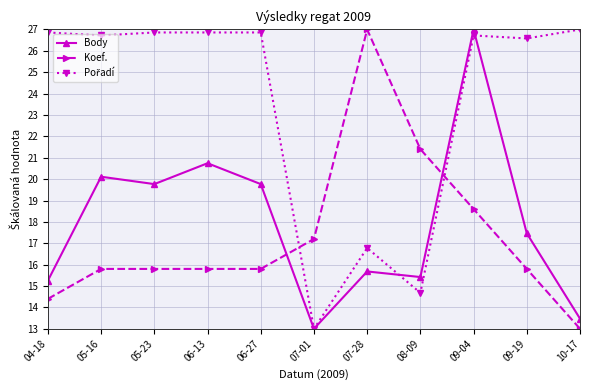

Which series changed the most between 04-18 and 10-17?

Body